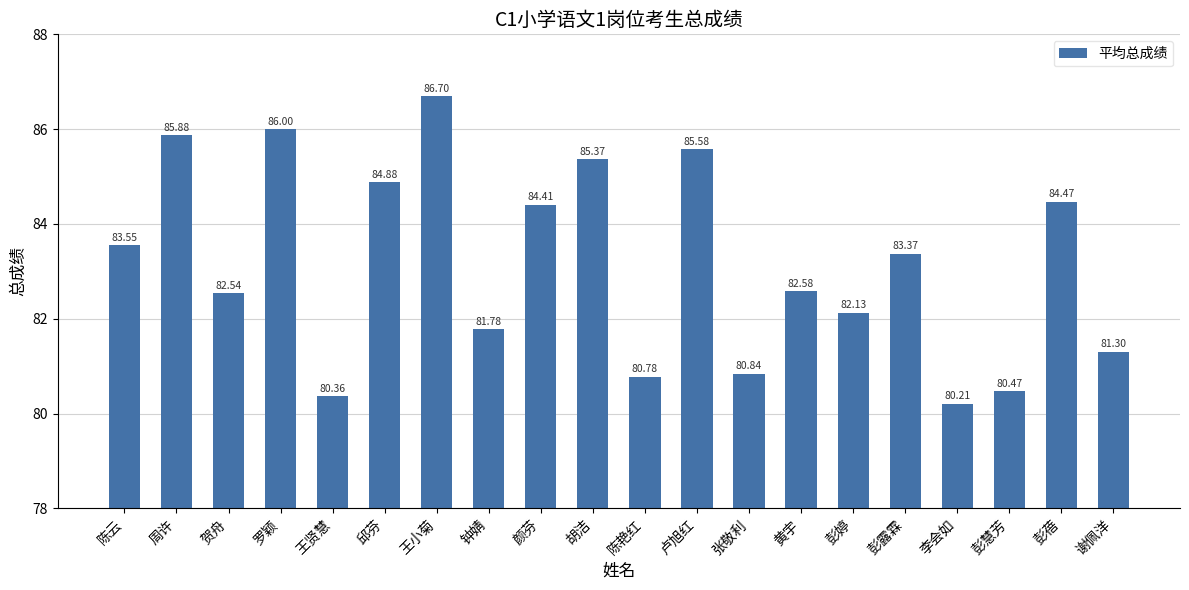

What is the difference between the maximum and second lowest values?

6.3